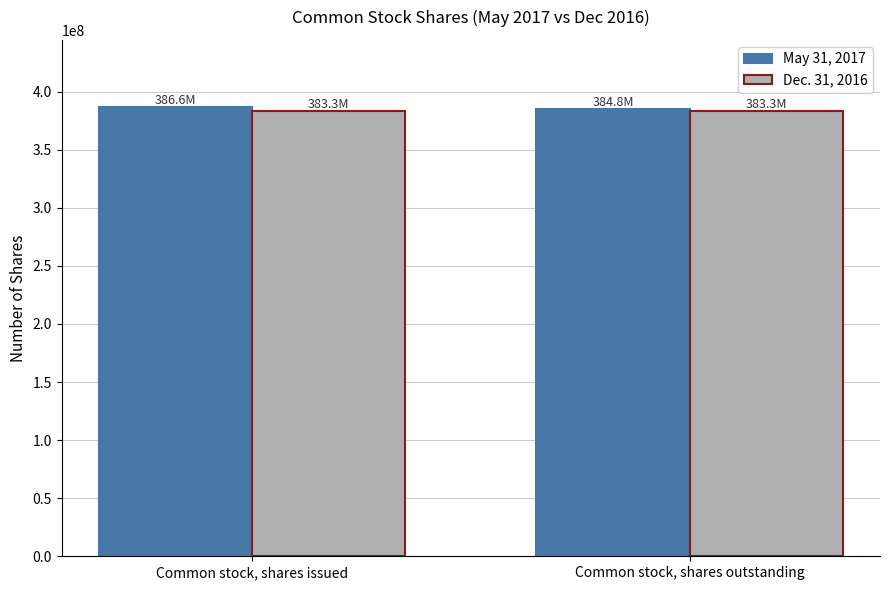

How many values in the May 31, 2017 series exceed 386617759?

1